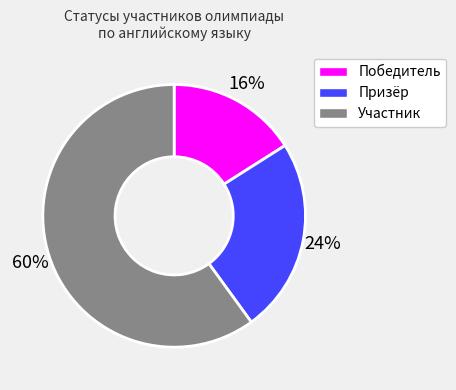

To the nearest percent, what is the average slice percentage?

33%